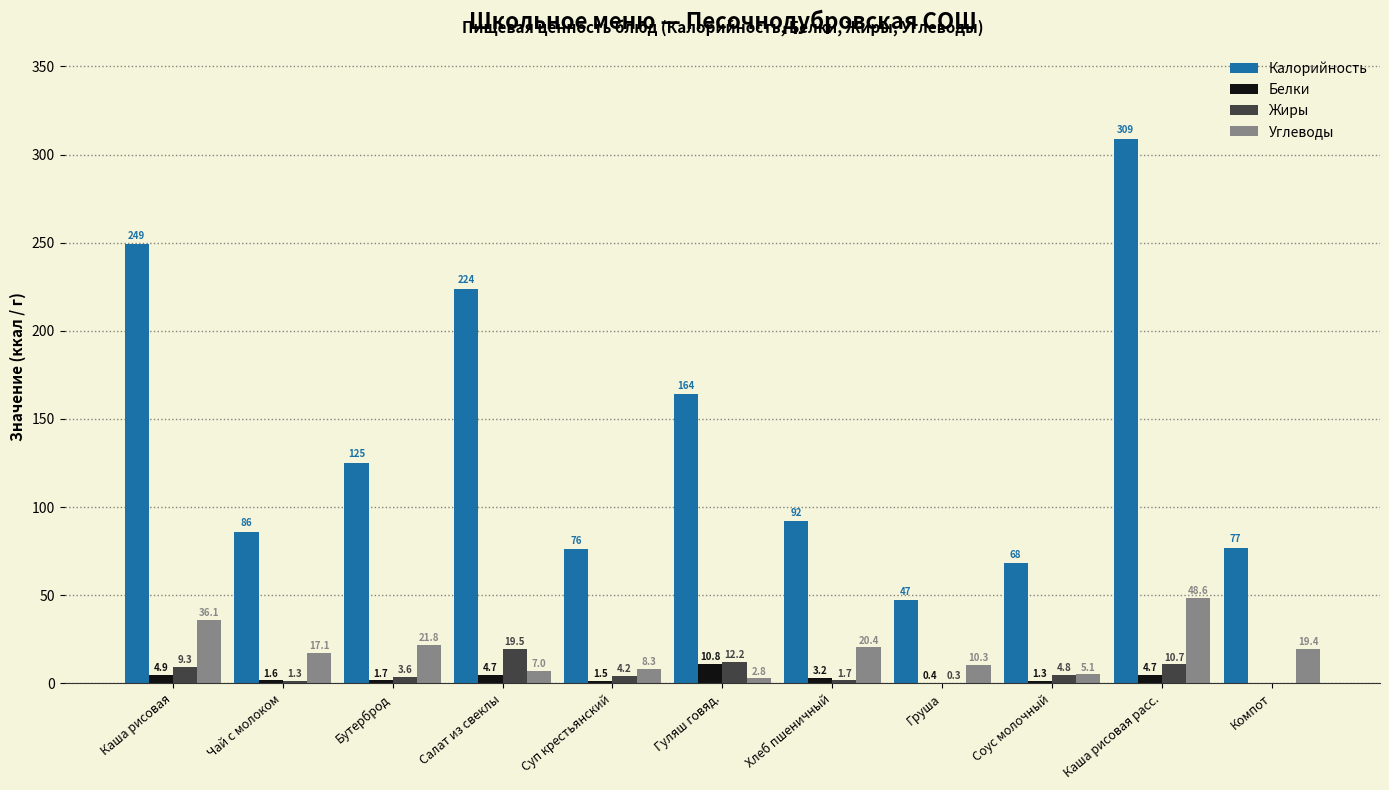

At which category is the sum across all series the highest?

Каша рисовая расс.